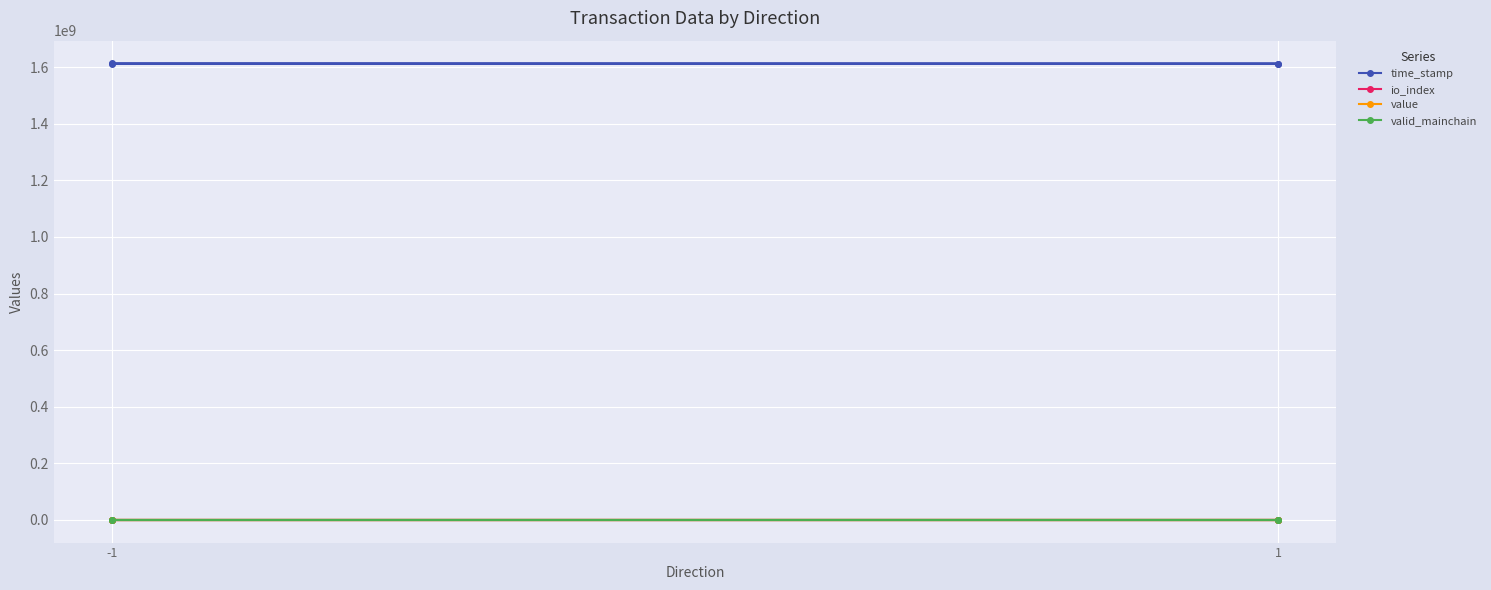

How many lines are shown in the chart?

4